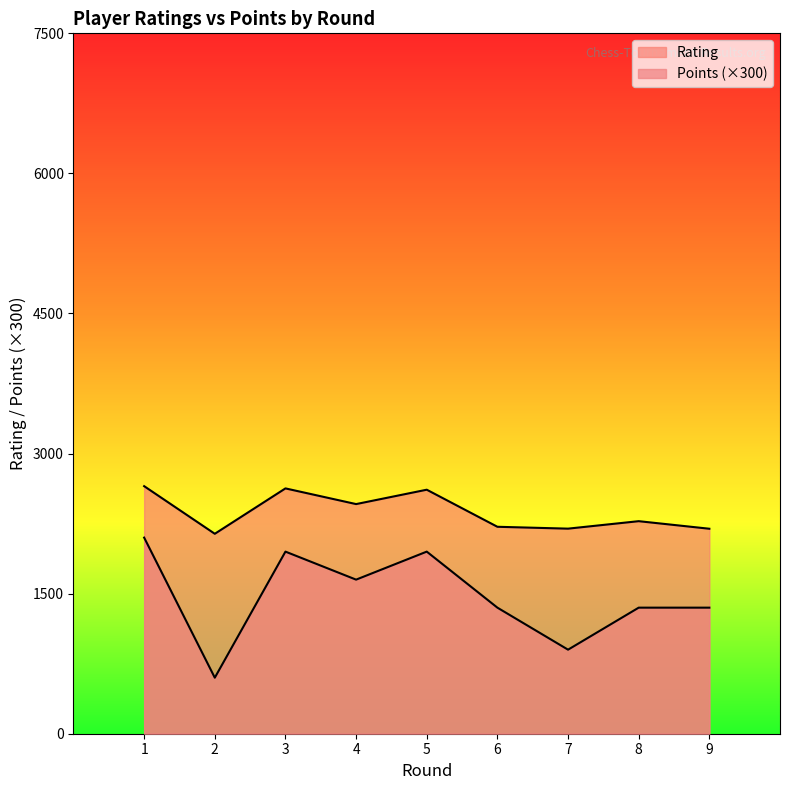

True or false: Rating and Points cross at least once.

False